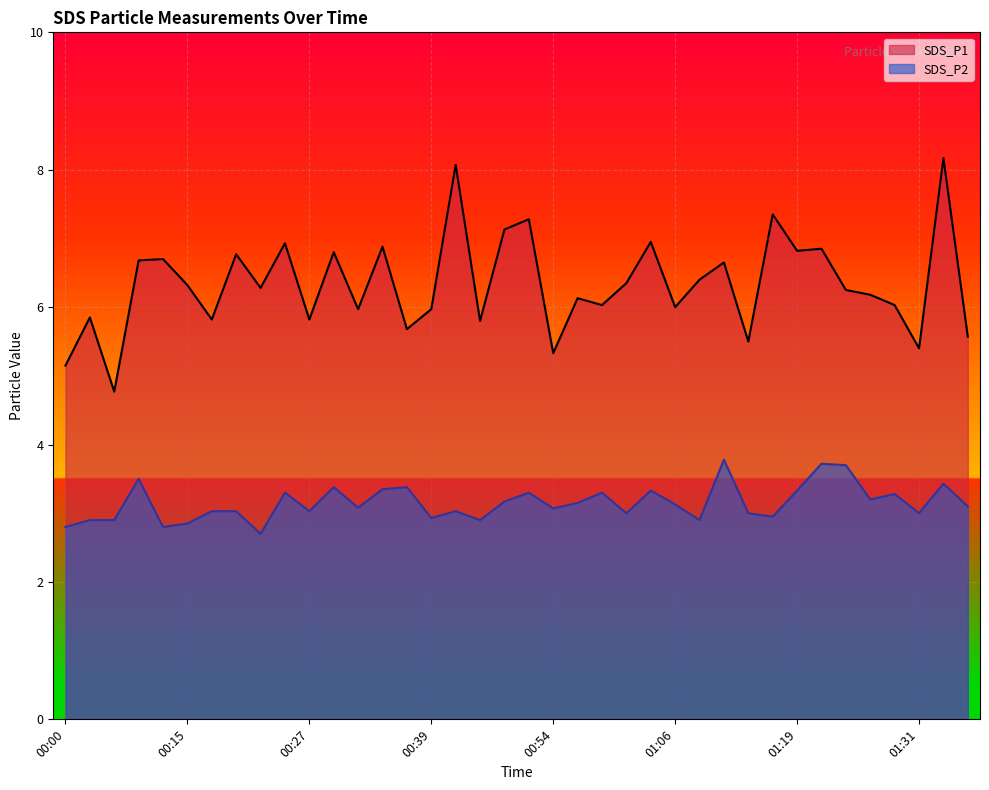

Which series has the widest spread of values?

SDS_P1